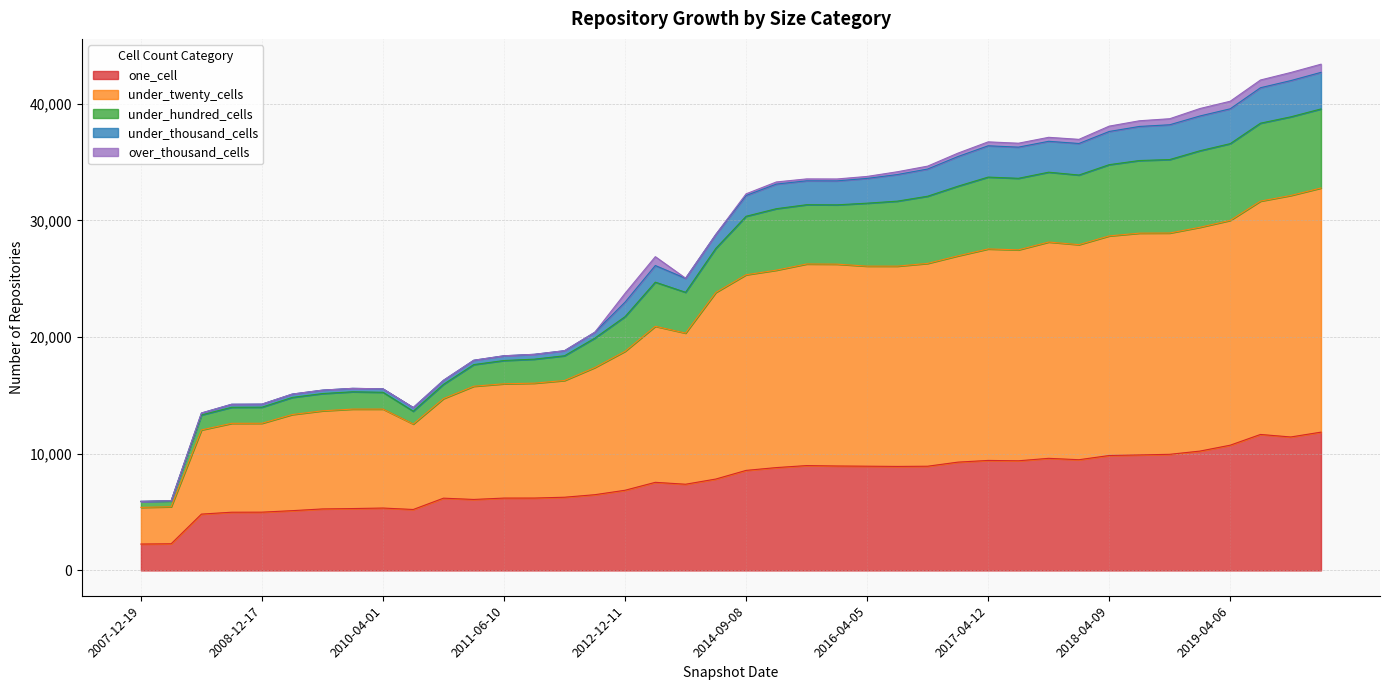

What is the lowest value of the one_cell series?

2263